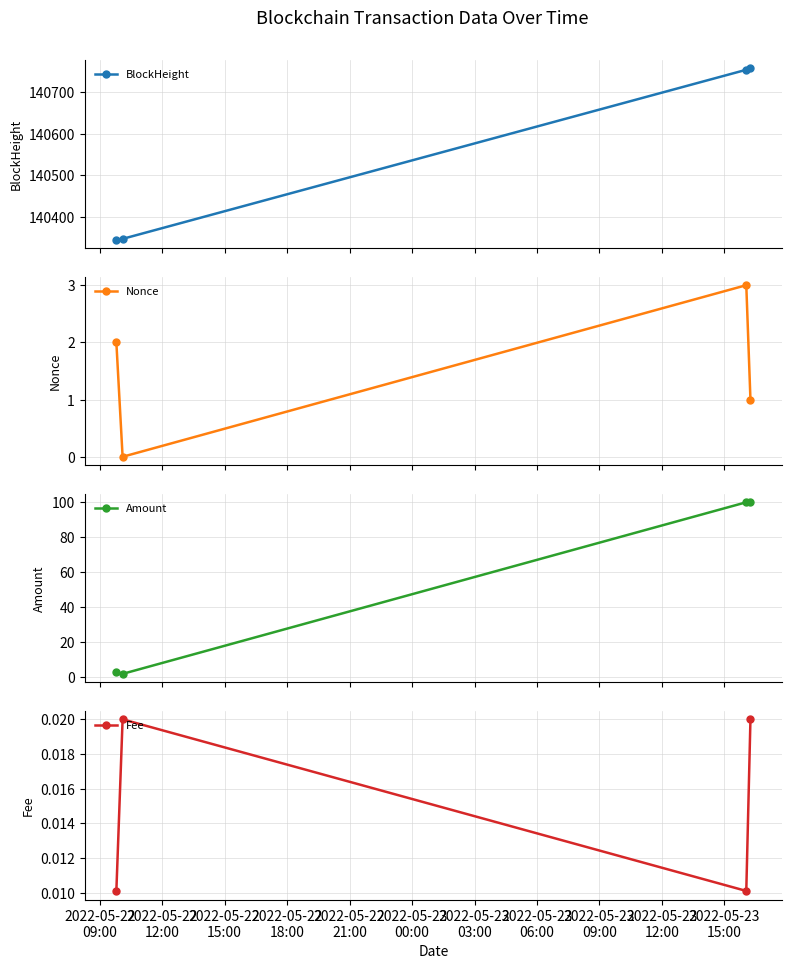

What is the lowest value of the BlockHeight series?

140345